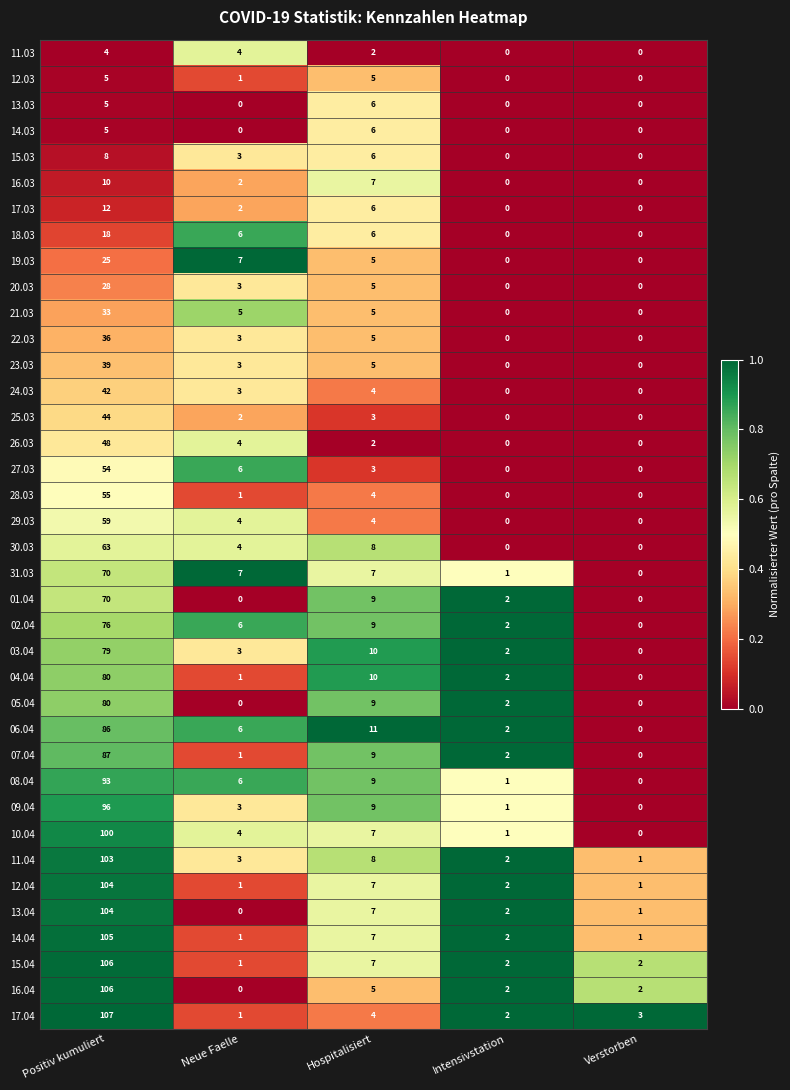

Rank the categories by 07.04 value from highest to lowest.

Positiv kumuliert, Hospitalisiert, Intensivstation, Neue Faelle, Verstorben